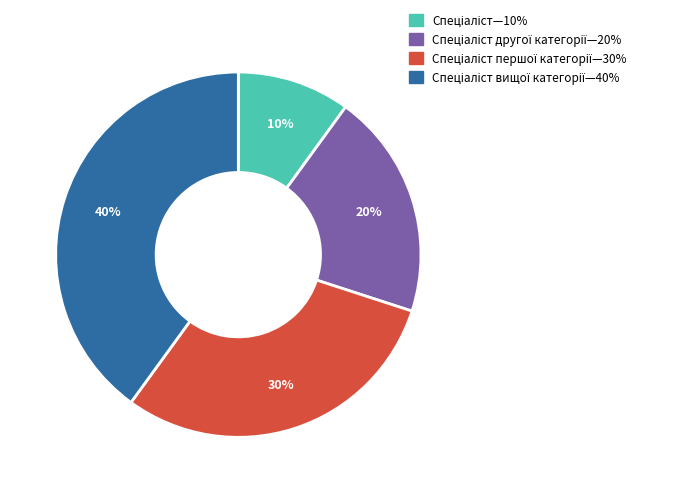

How many slices are in this pie chart?

4